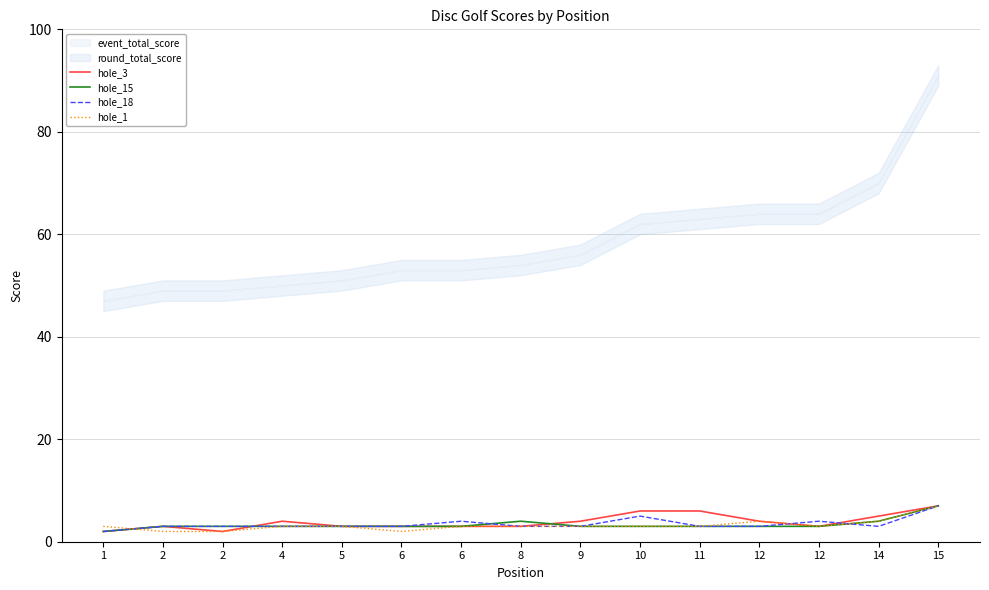

How many hole_18 values are between 3 and 4?

12